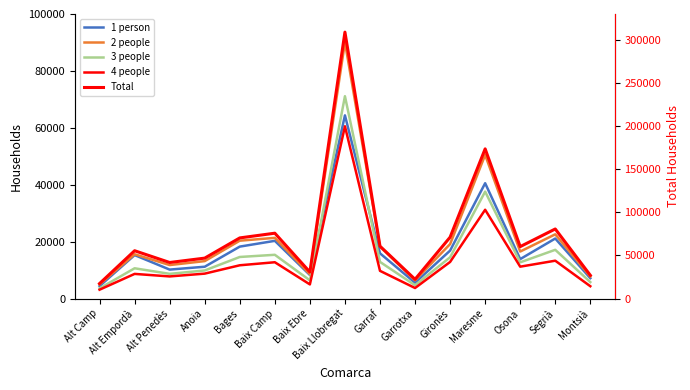

How many distinct data groups are displayed?

5